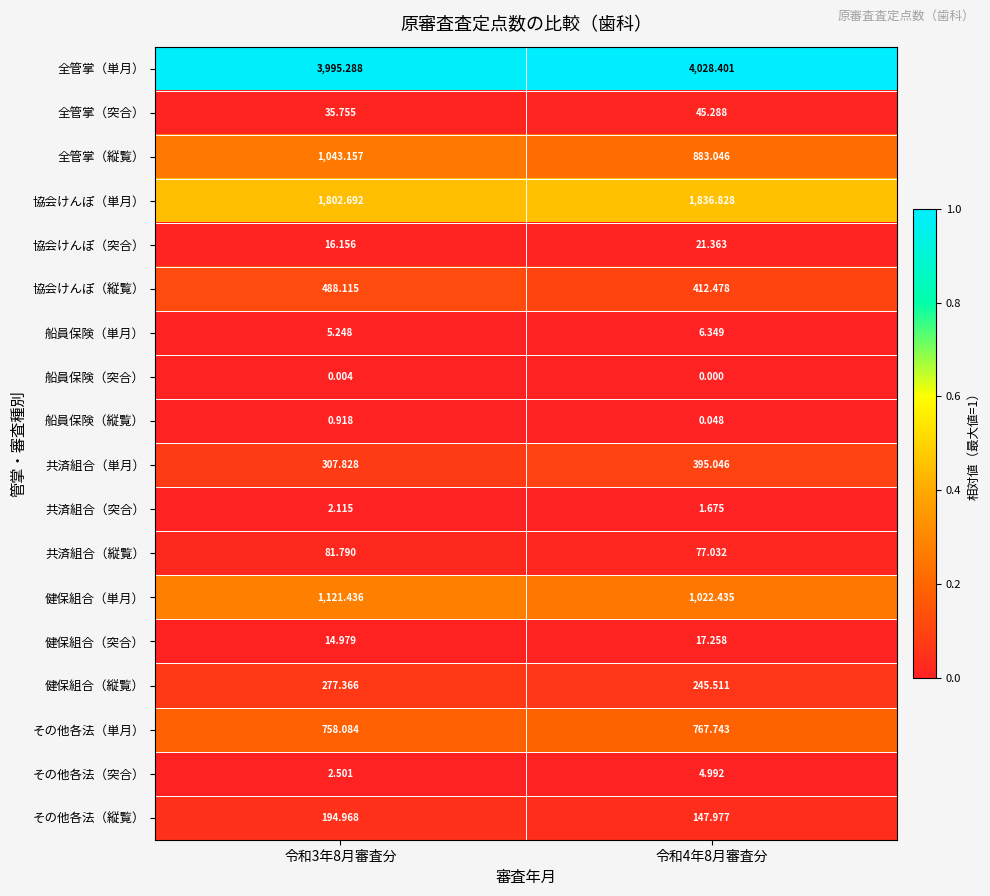

Is the value of 健保組合（縦覧） at 令和3年8月審査分 greater than the value of 協会けんぽ（突合） at 令和3年8月審査分?

Yes